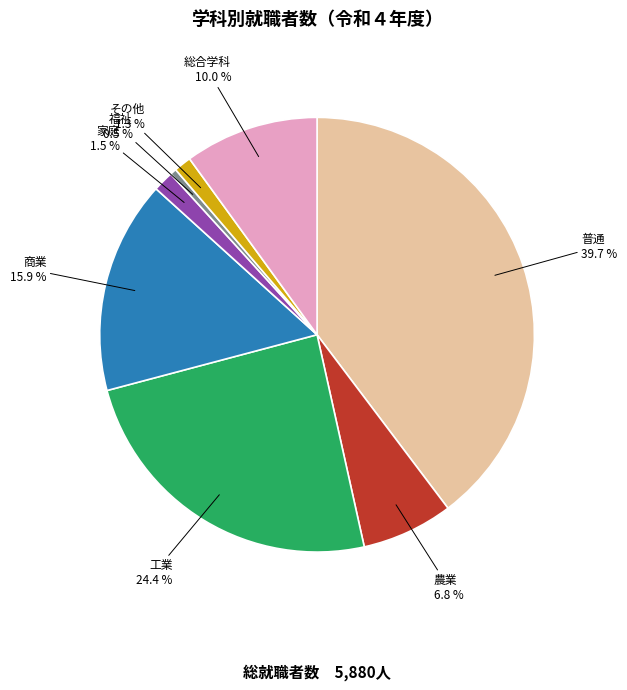

Which category has the smallest portion of the pie?

福祉